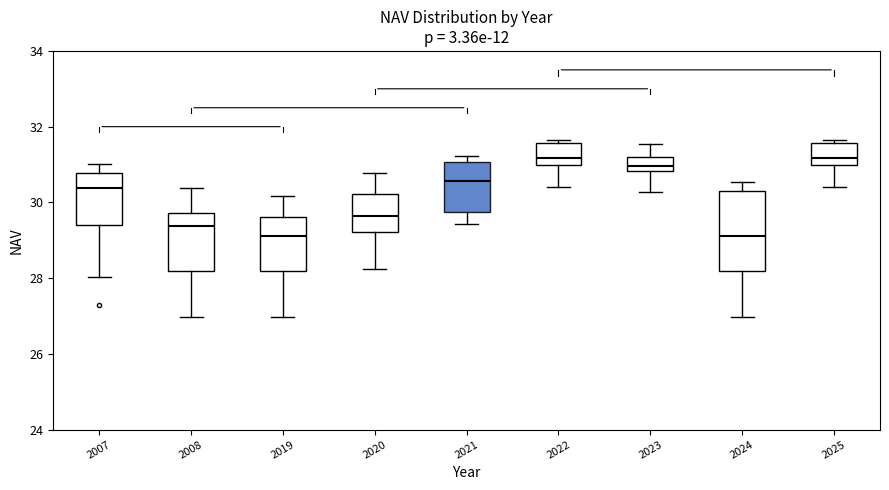

Reading left to right, transcribe this box plot: for each box, give where its median line is, the range the box spans, and where its two whiskers end, as read against the y-axis. The values are not printed on the chart, so give them approximately, as read against the axis.

2007: median 30.4, box 29.4 to 30.8, whiskers 28.0 to 31.0
2008: median 29.4, box 28.2 to 29.8, whiskers 27.0 to 30.4
2019: median 29.2, box 28.2 to 29.6, whiskers 27.0 to 30.2
2020: median 29.6, box 29.2 to 30.2, whiskers 28.2 to 30.8
2021: median 30.6, box 29.8 to 31.0, whiskers 29.4 to 31.2
2022: median 31.2, box 31.0 to 31.6, whiskers 30.4 to 31.6 (just above the box's upper edge)
2023: median 31.0, box 30.8 to 31.2, whiskers 30.2 to 31.6
2024: median 29.2, box 28.2 to 30.2, whiskers 27.0 to 30.6
2025: median 31.2, box 31.0 to 31.6, whiskers 30.4 to 31.6 (just above the box's upper edge)